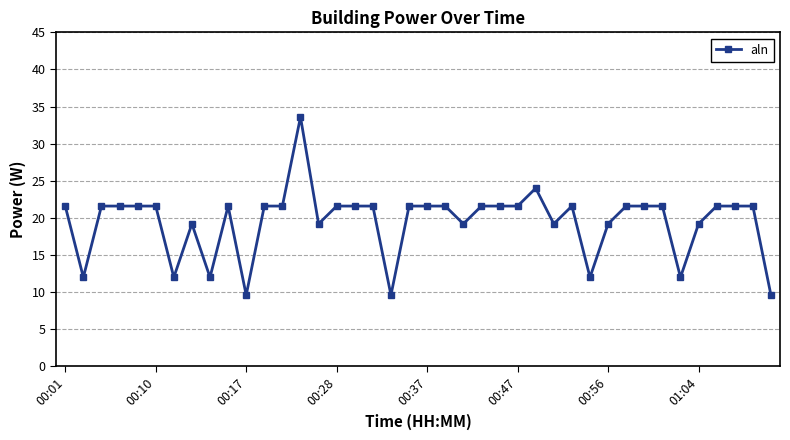

What is the average value?

19.5